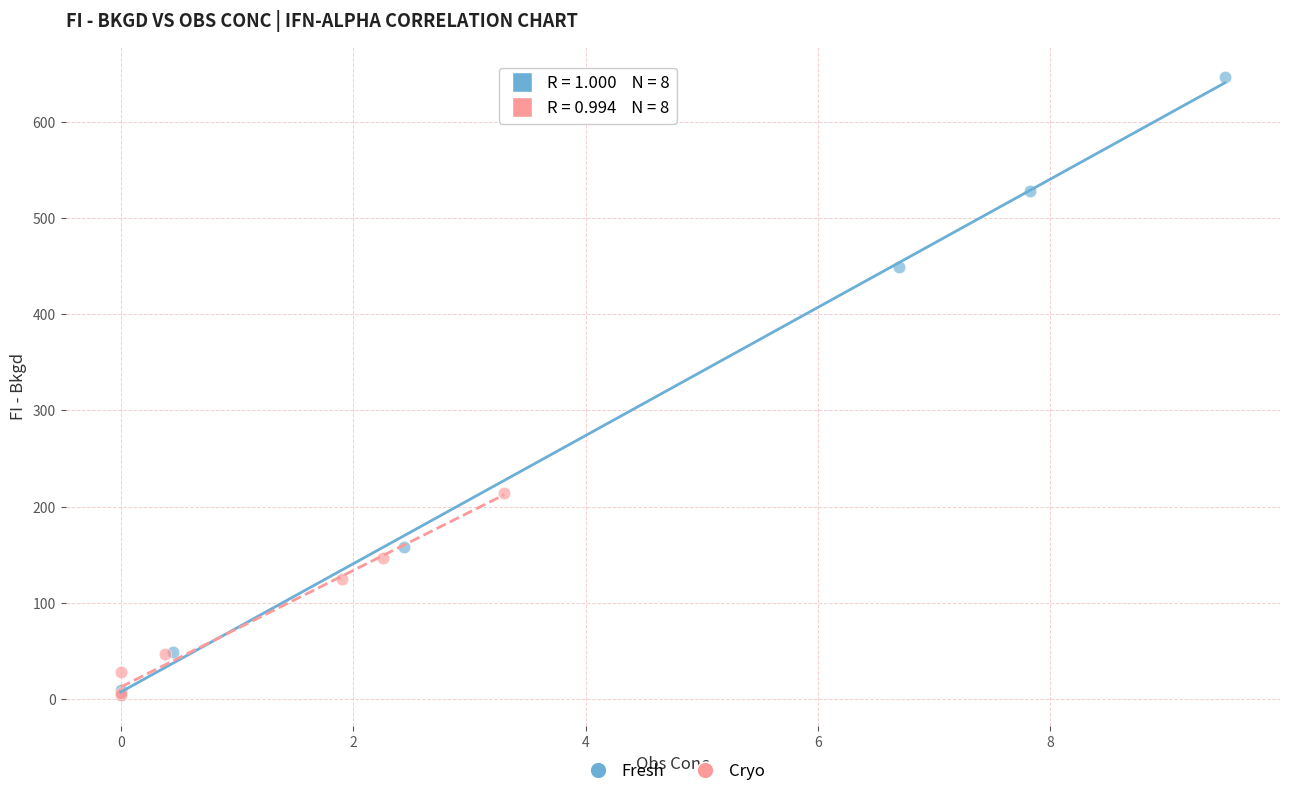

Which series has the widest spread of Y values?

Fresh